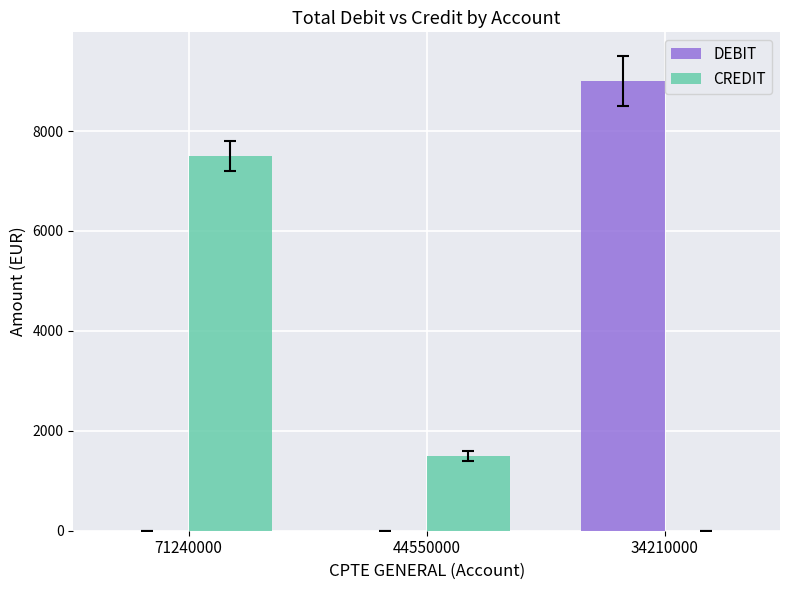

The value of DEBIT at 44550000 is -2869. True or false?

False